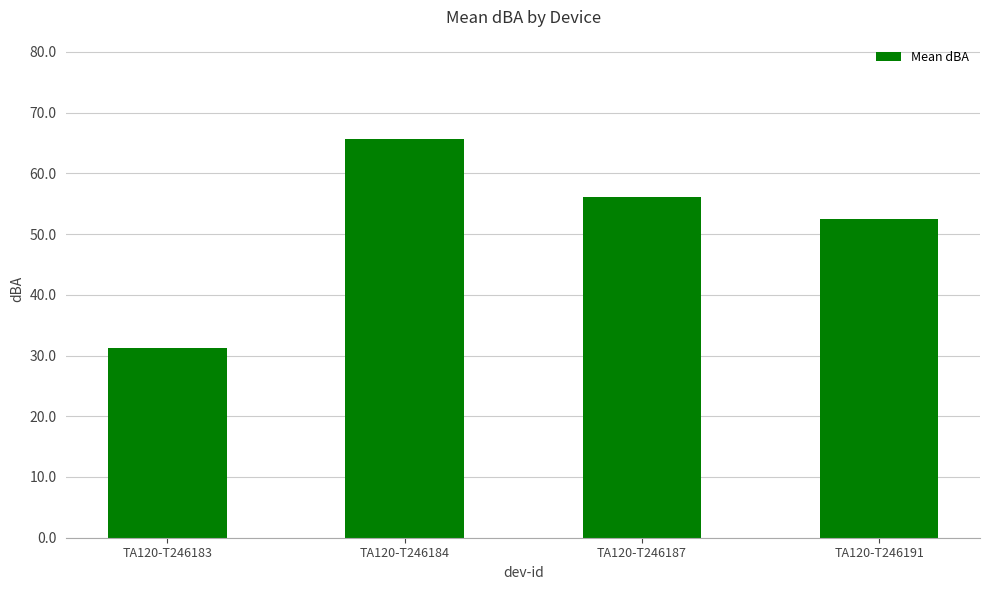

What is the approximate value at TA120-T246191?

52.5